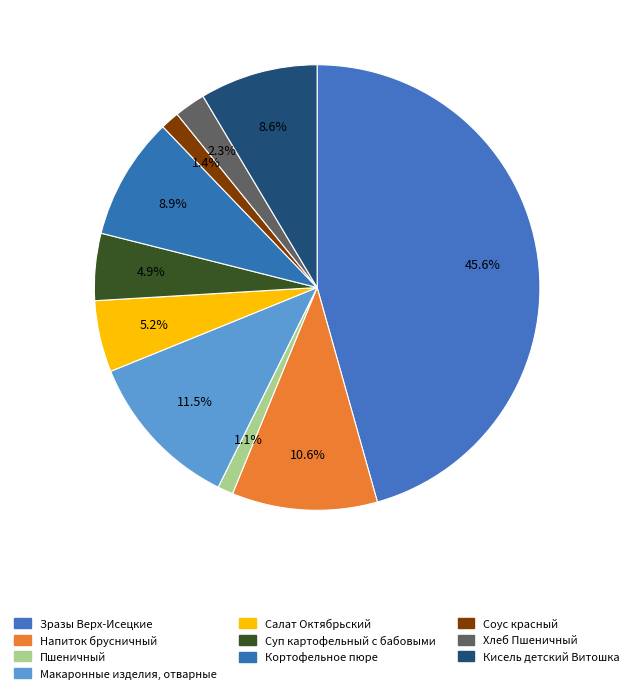

Which slice is the smallest?

Пшеничный